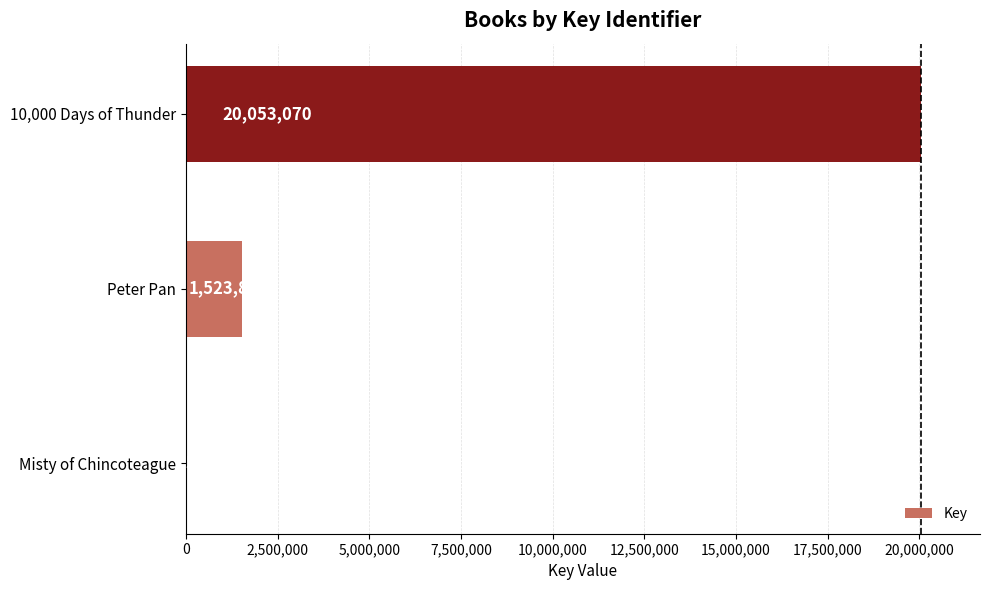

Where is the data nearest to the value 10029347?

Peter Pan